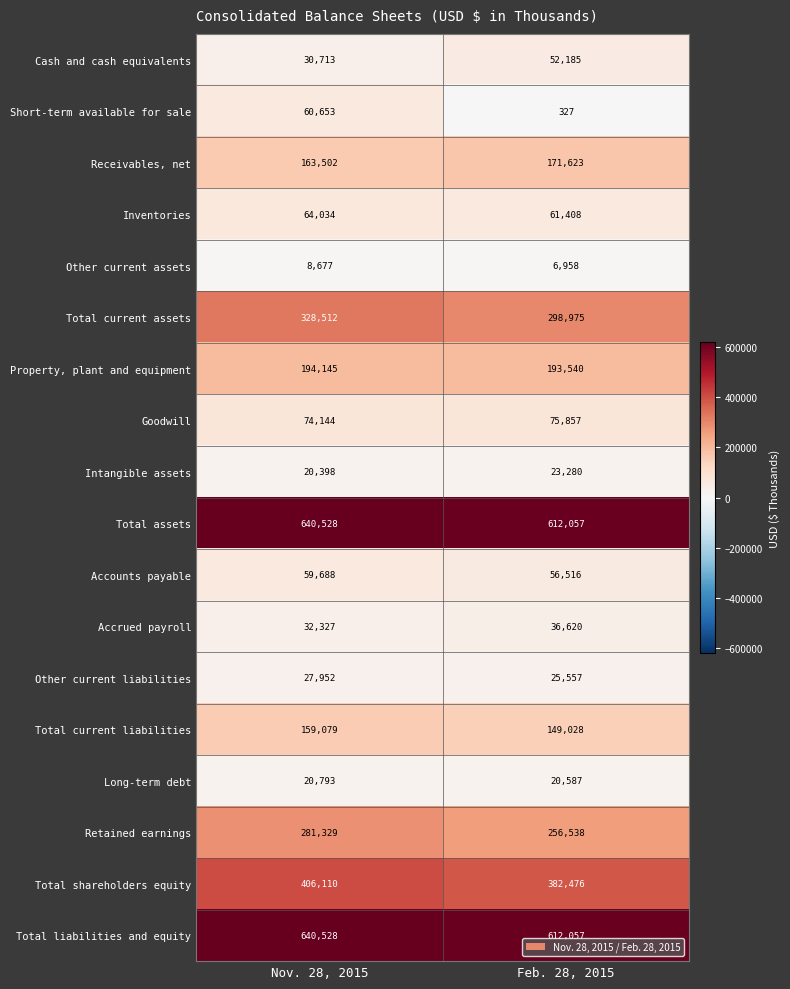

Which label corresponds to the smallest value in the chart?

Feb. 28, 2015